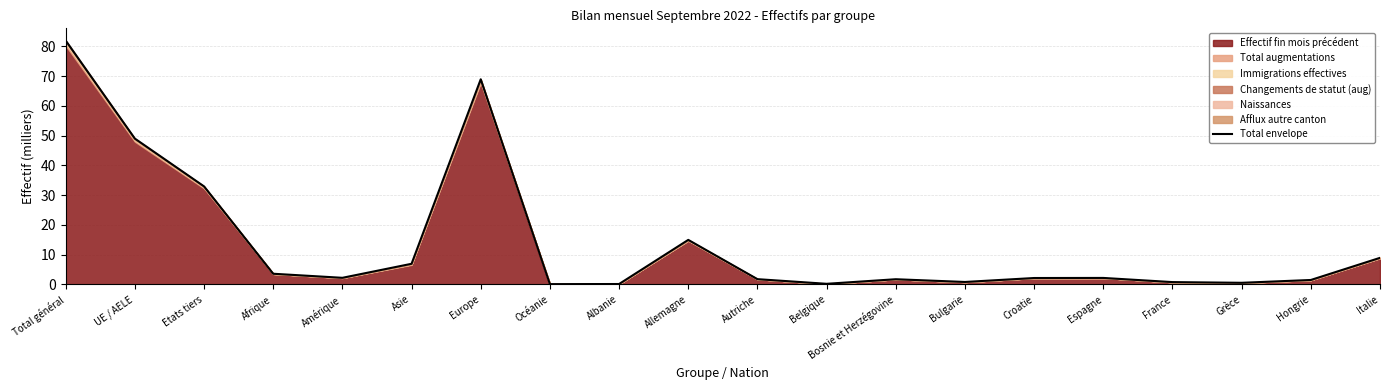

What is the ratio of the value at Bulgarie to the value at Amérique?

0.4